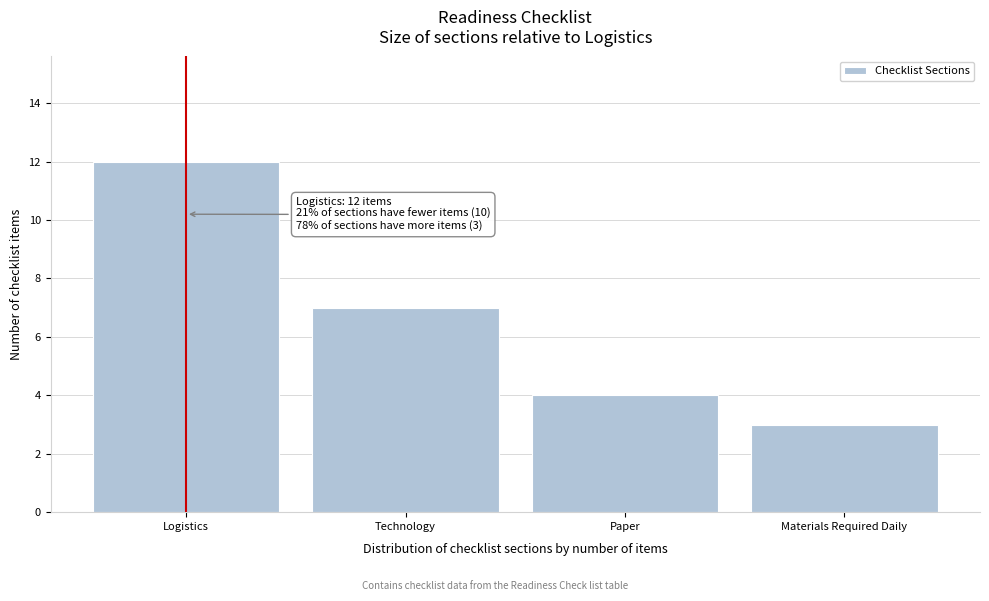

Reading right to left, transcribe all the data shown in this chart.

3	4	7	12